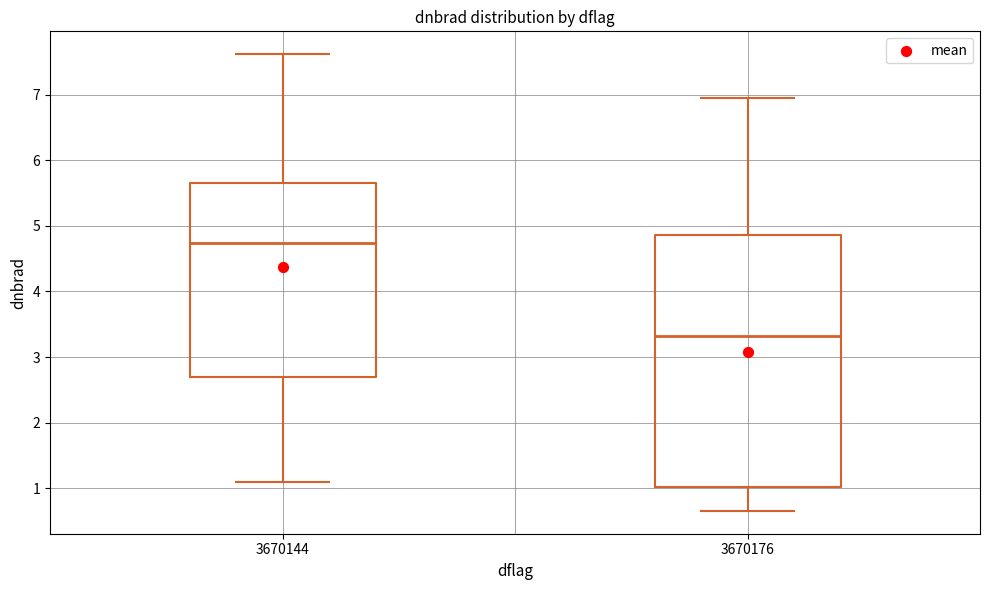

Reading left to right, read every box against the y-axis: the position of its median line, the range the box covers, and the ends of its whiskers. The values are not printed on the chart, so give them approximately, as read against the axis.

3670144: median 4.7, box 2.7 to 5.7, whiskers 1.1 to 7.6
3670176: median 3.3, box 1.0 to 4.9, whiskers 0.7 to 7.0